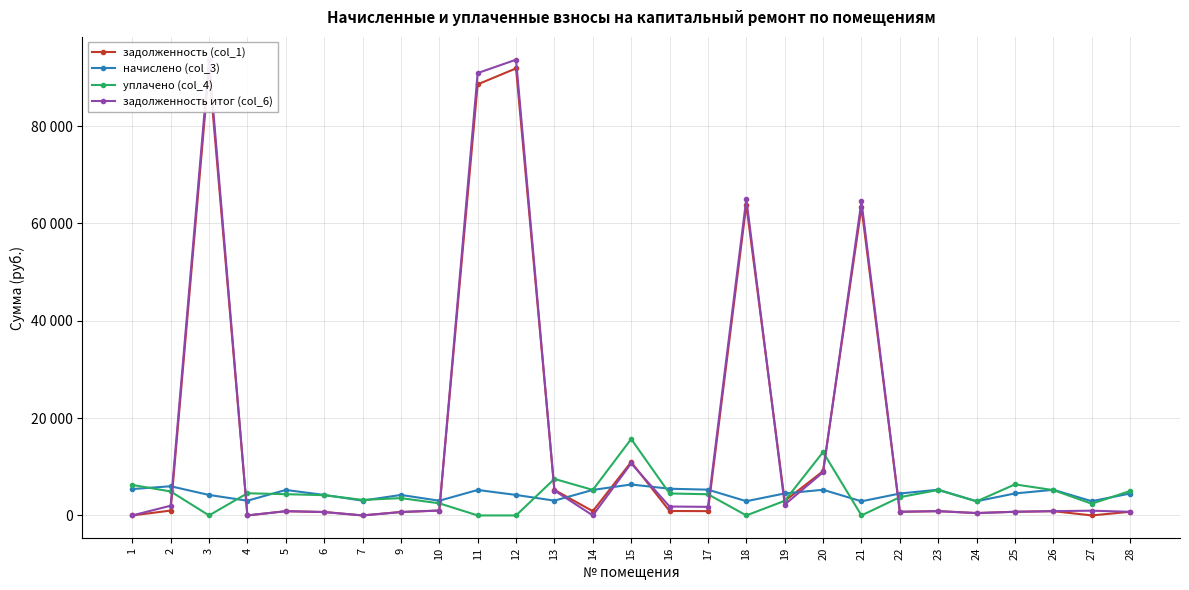

What is the maximum value shown in the chart?

93648.1